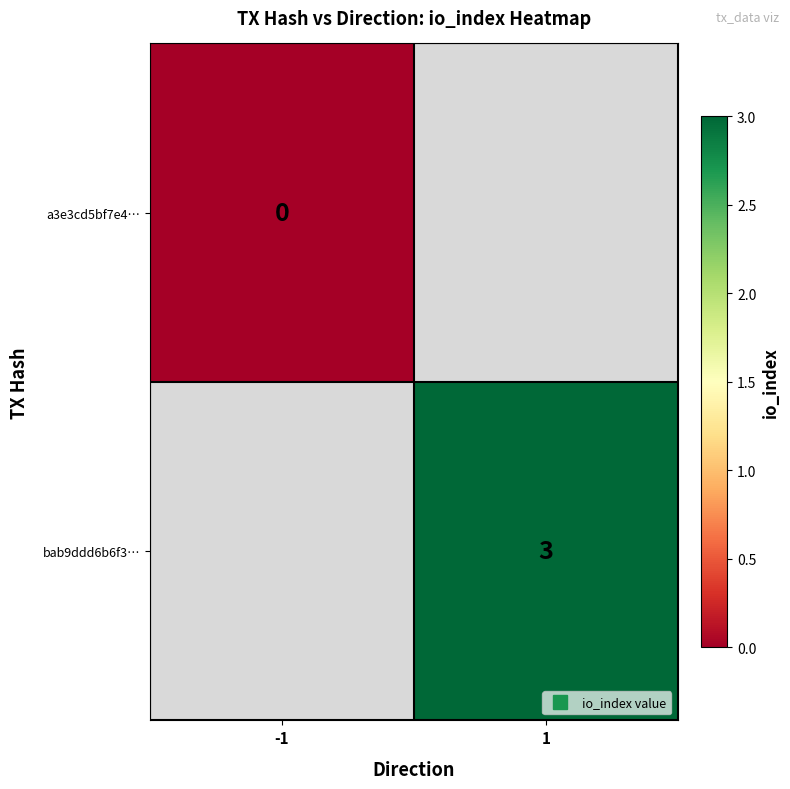

Count the number of categories in the chart.

2